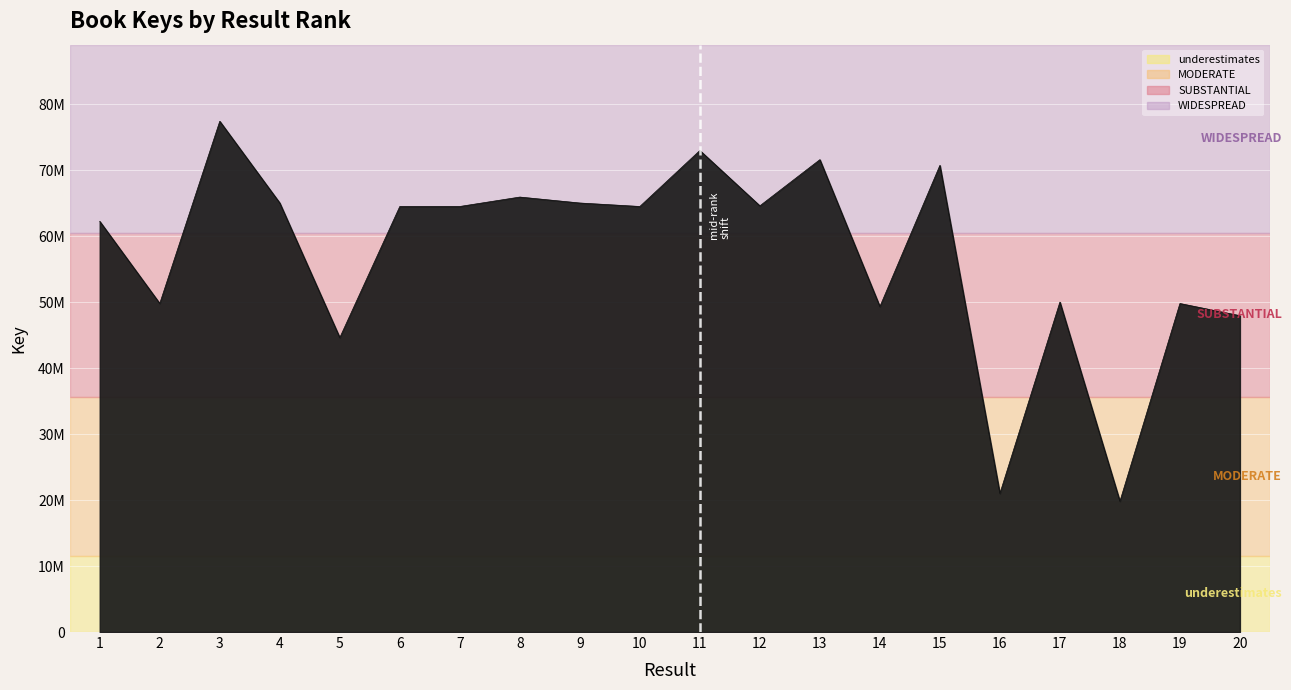

Read the value at 12, to the nearest 50.

64582450